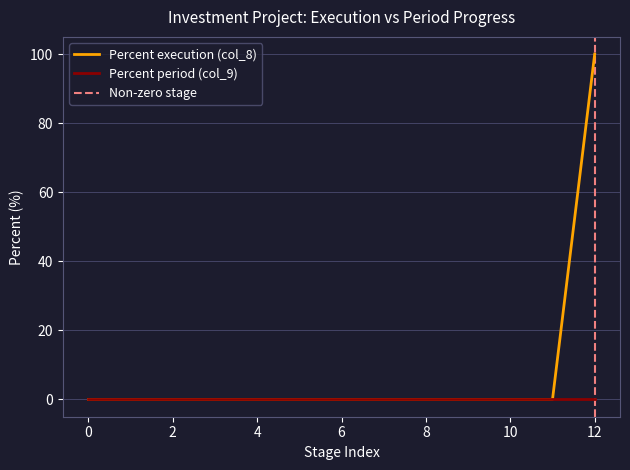

True or false: the data shows -39 at 6.

False